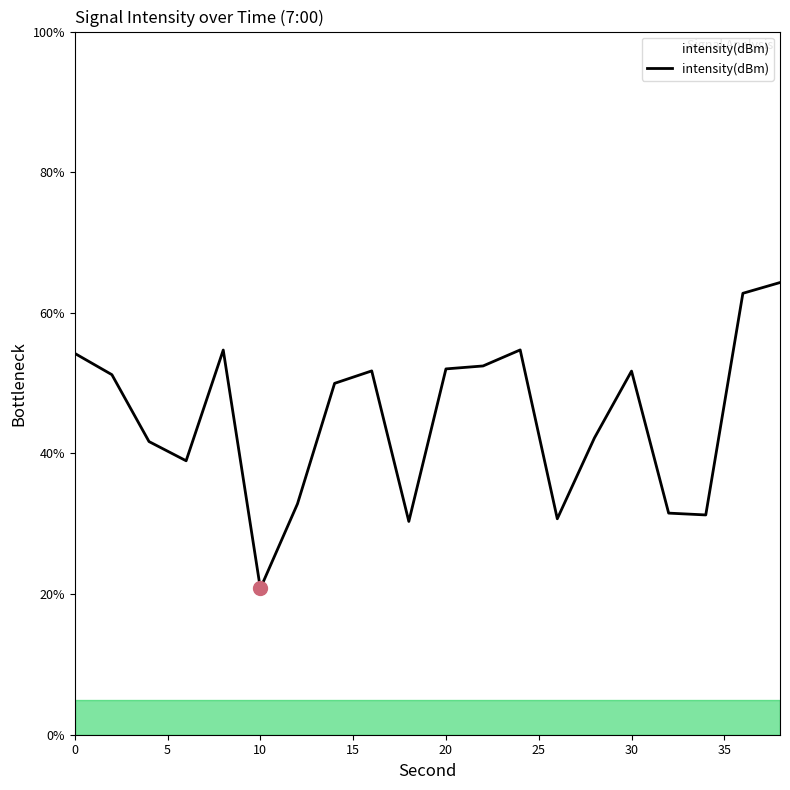

What is the average value?

45.0